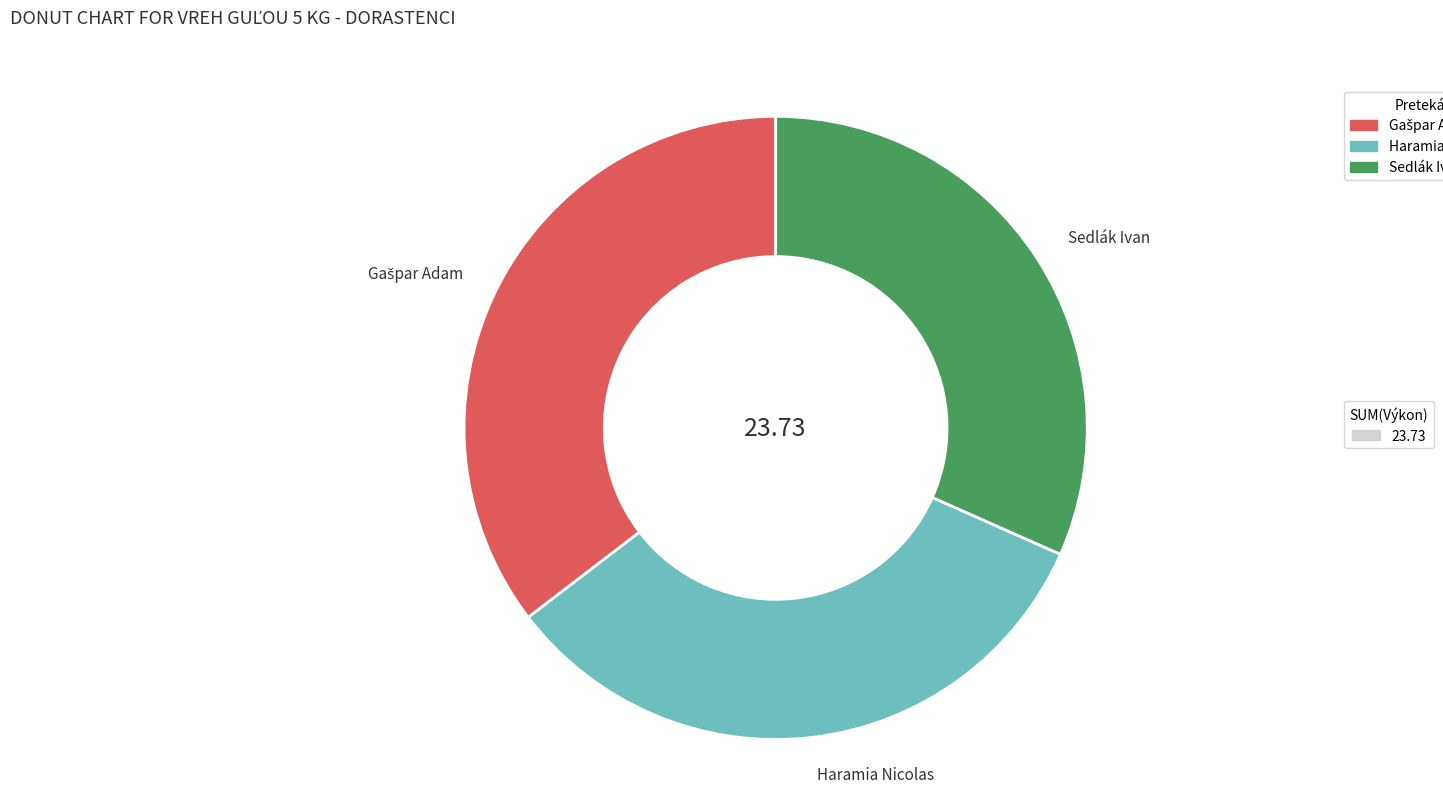

Which category has the smallest portion of the pie?

Sedlák Ivan